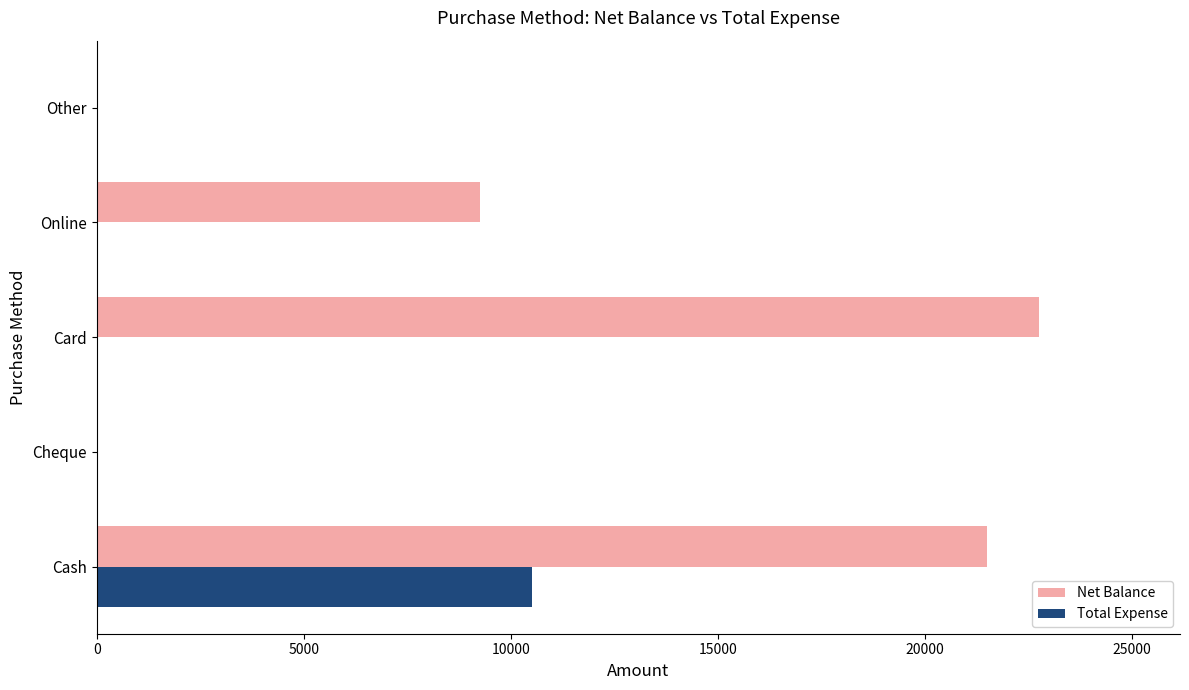

What is the highest value of the Total Expense series?

10500